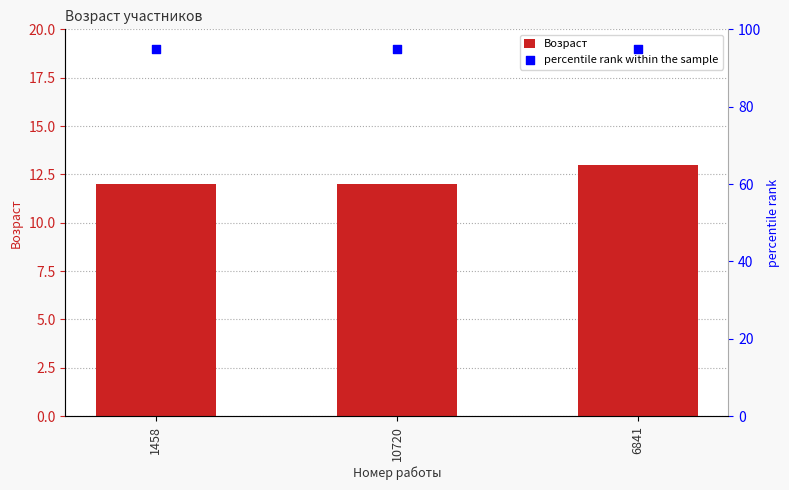

Which series reaches the maximum Y coordinate?

percentile rank within the sample